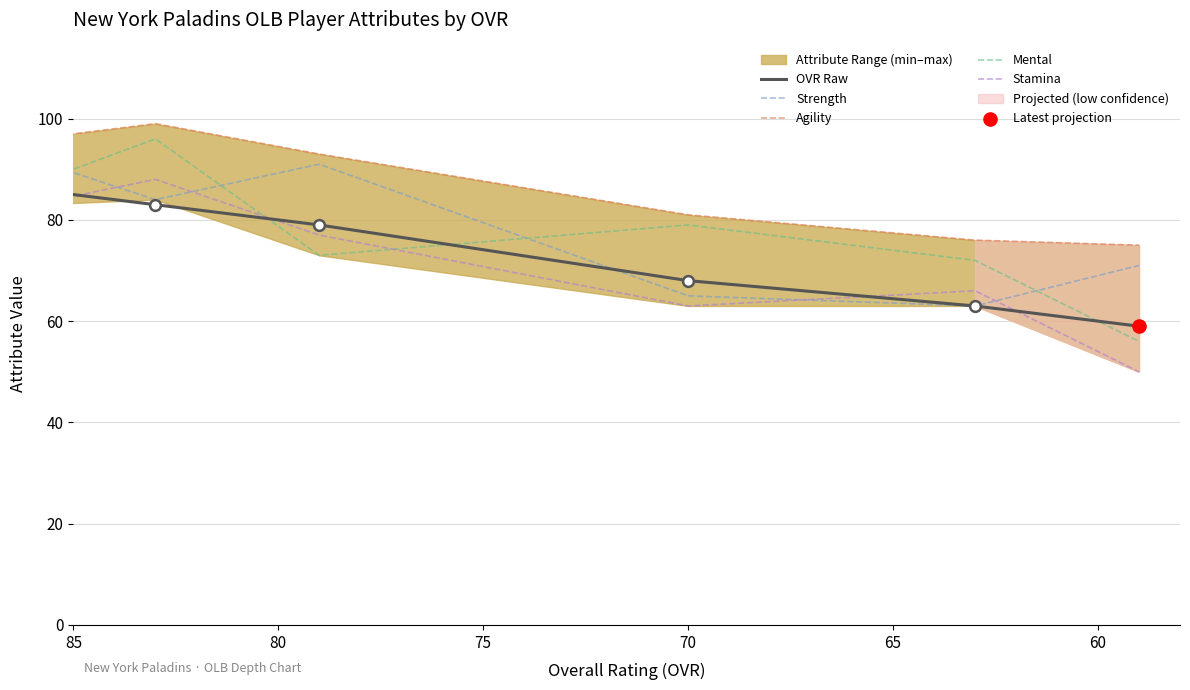

At how many categories does at least one series exceed 55?

6